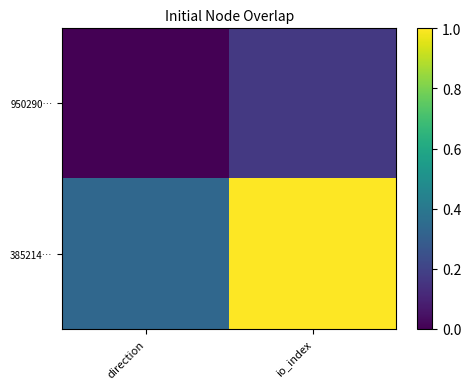

At direction, list the series in order from smallest to largest.

950290…, 385214…